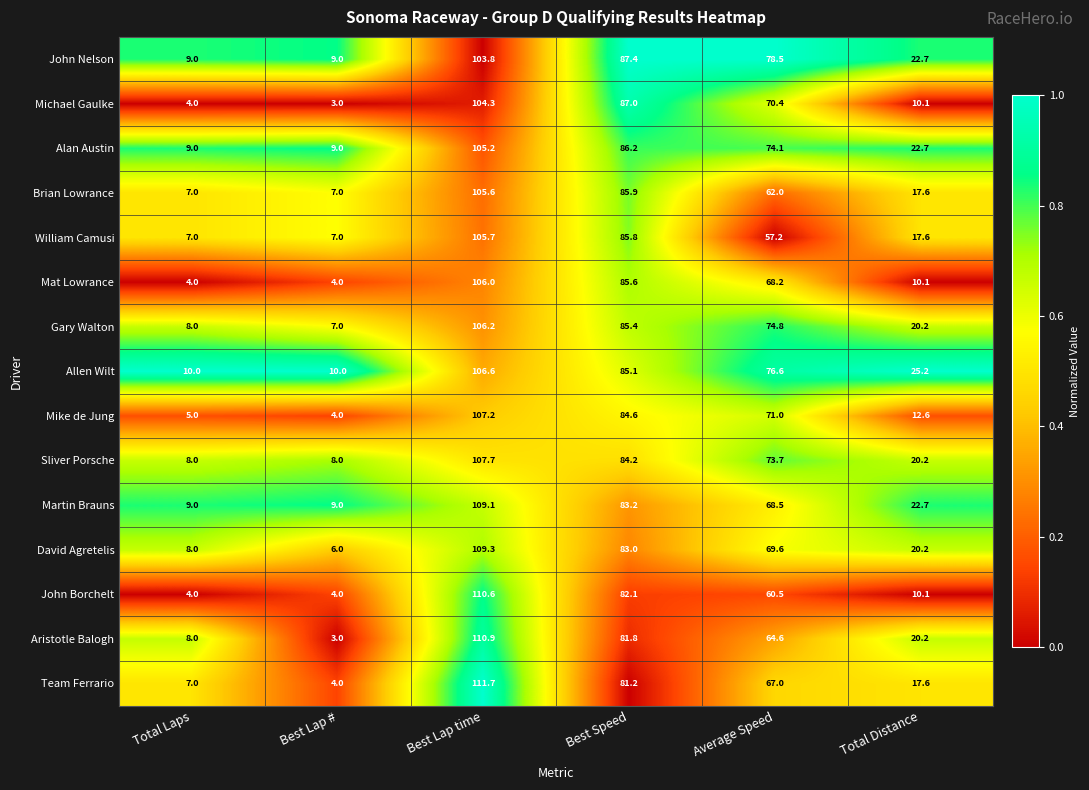

What is the difference between the Mat Lowrance values at Best Lap # and Best Speed?

81.6